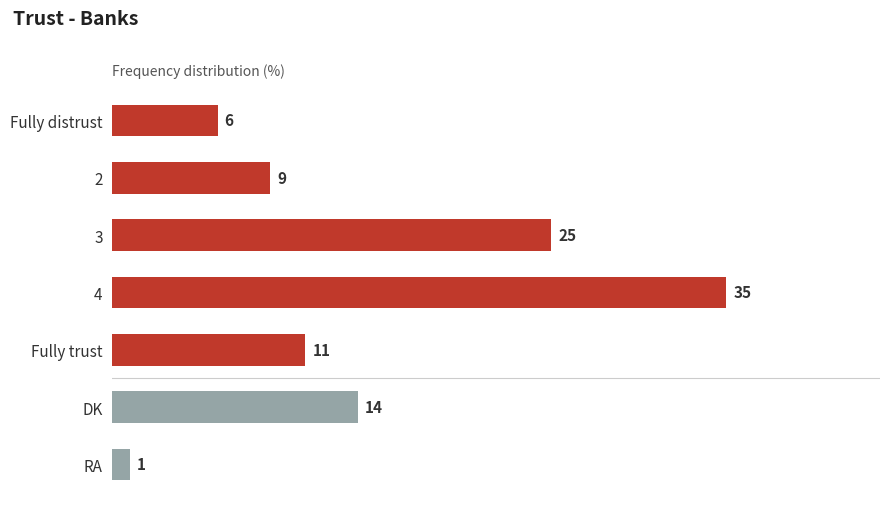

True or false: the data shows 9 at 2.

True